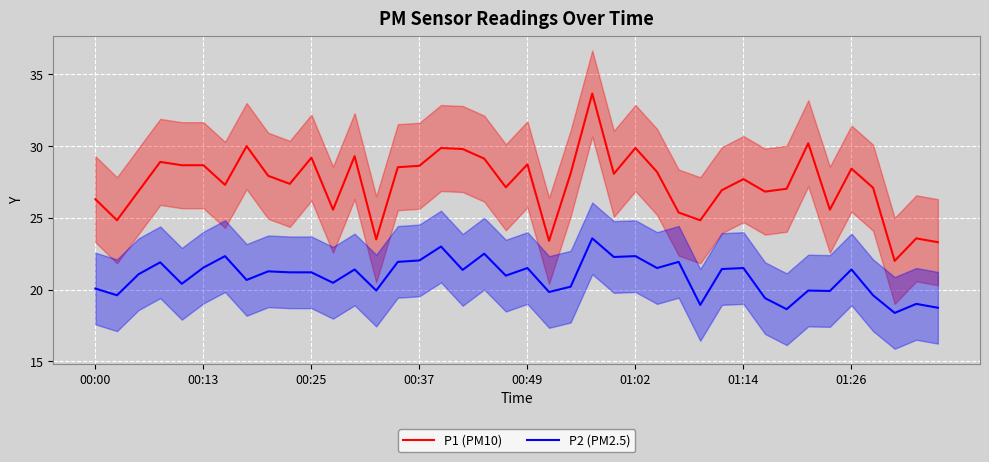

The value of P2 (PM2.5) at 31 is 34.1. True or false?

False